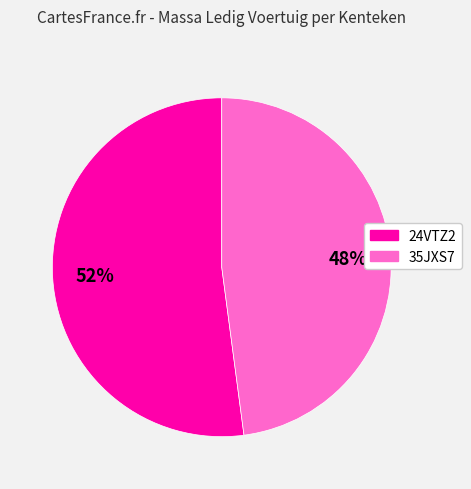

True or false: 24VTZ2 accounts for 52% of the total.

True